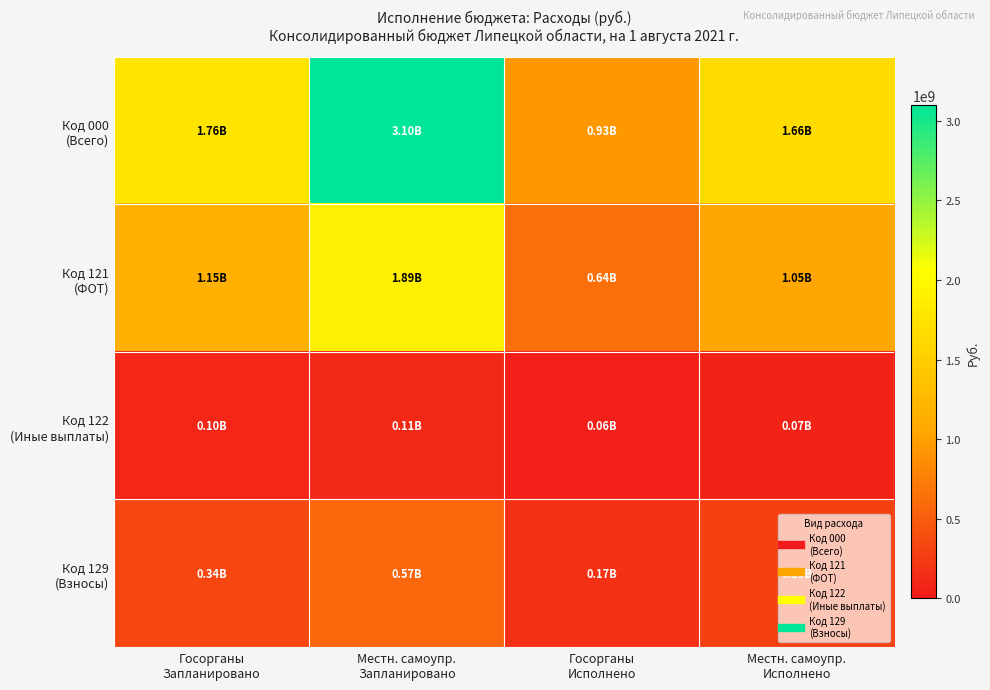

What is the total value across all series at Госорганы
Исполнено?

1793101501.1